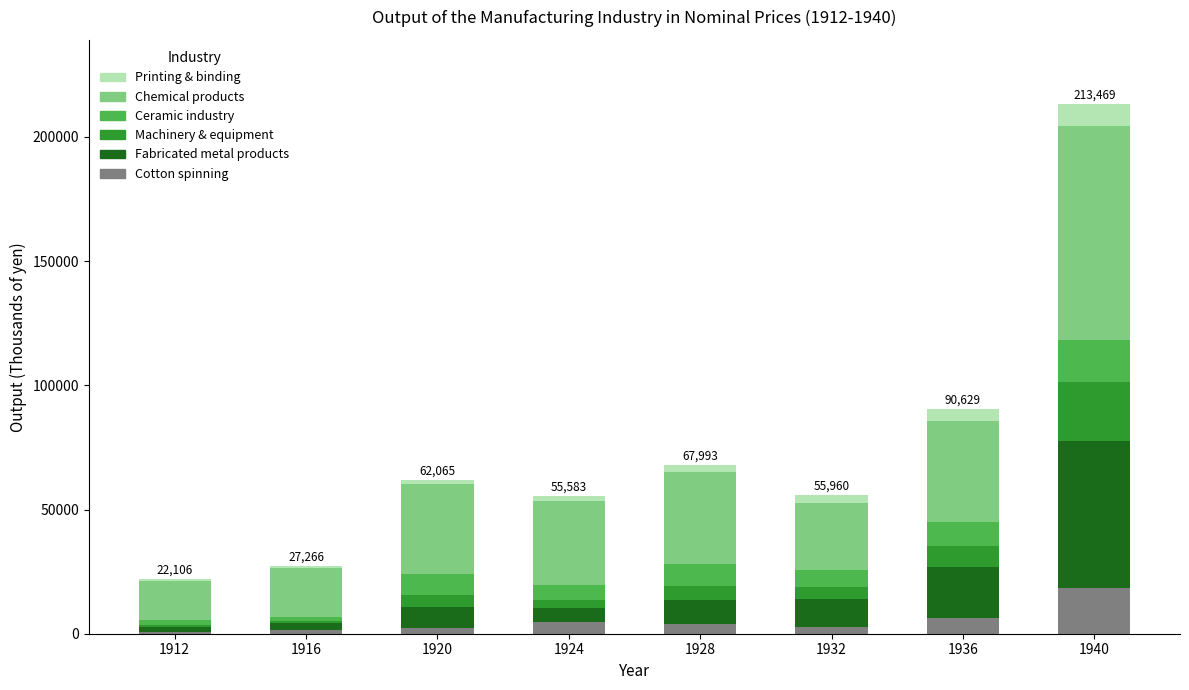

What are all the series names shown in the legend?

Printing & binding, Chemical products, Ceramic industry, Machinery & equipment, Fabricated metal products, Cotton spinning